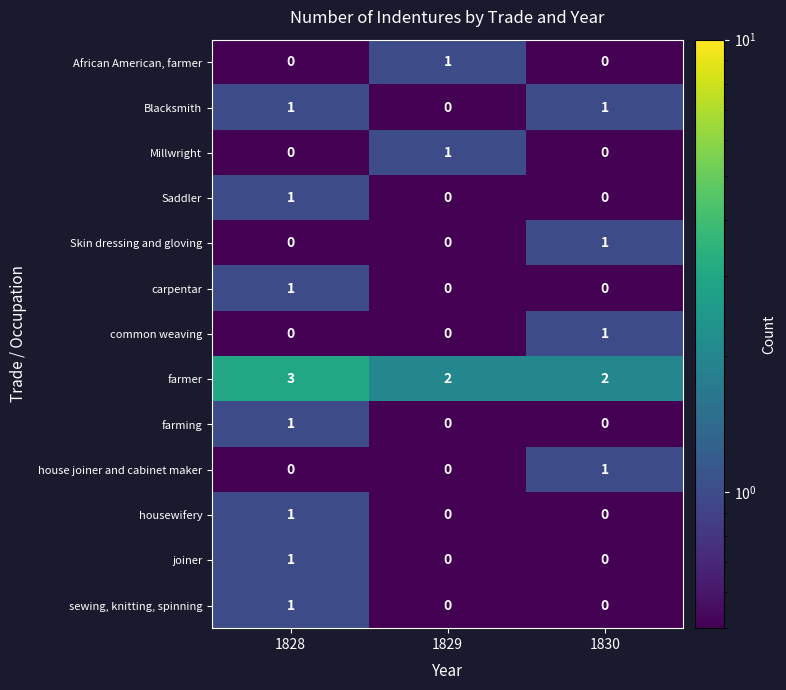

What is the sum of all farmer values?

7